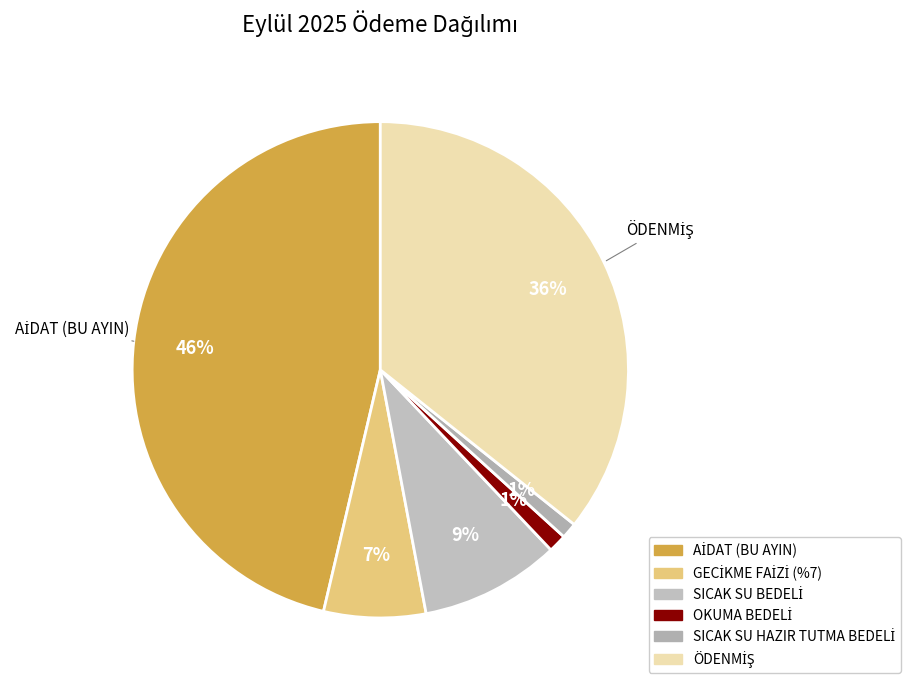

What is the smallest slice in the pie chart?

SICAK SU HAZIR TUTMA BEDELİ